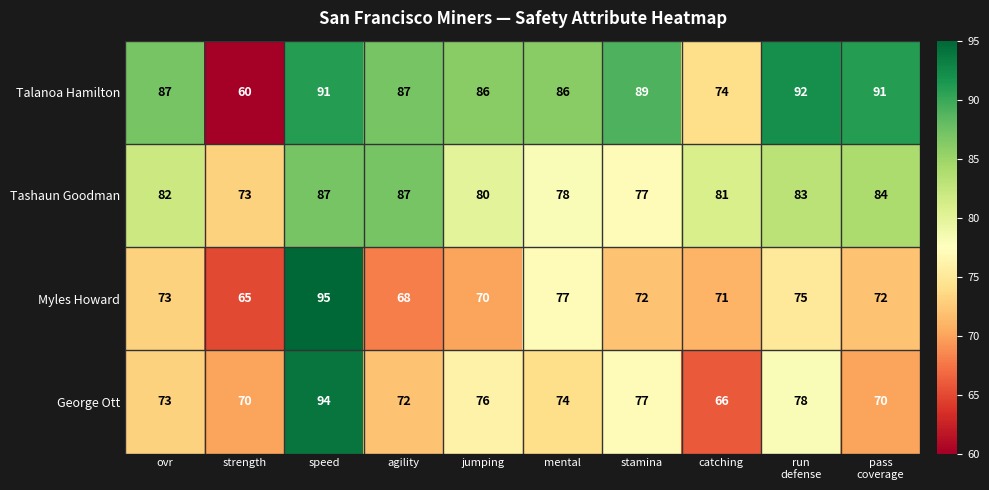

List the series in order of their peak value, highest first.

Myles Howard, George Ott, Talanoa Hamilton, Tashaun Goodman